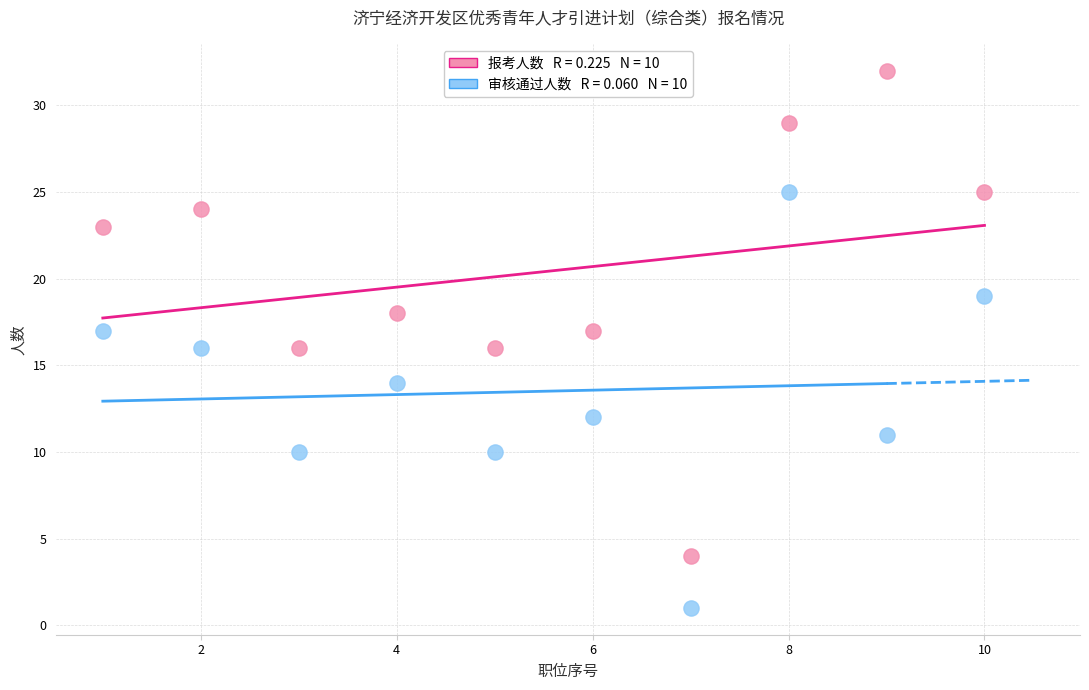

Across all data points, what is the range of X values (max minus min)?

9